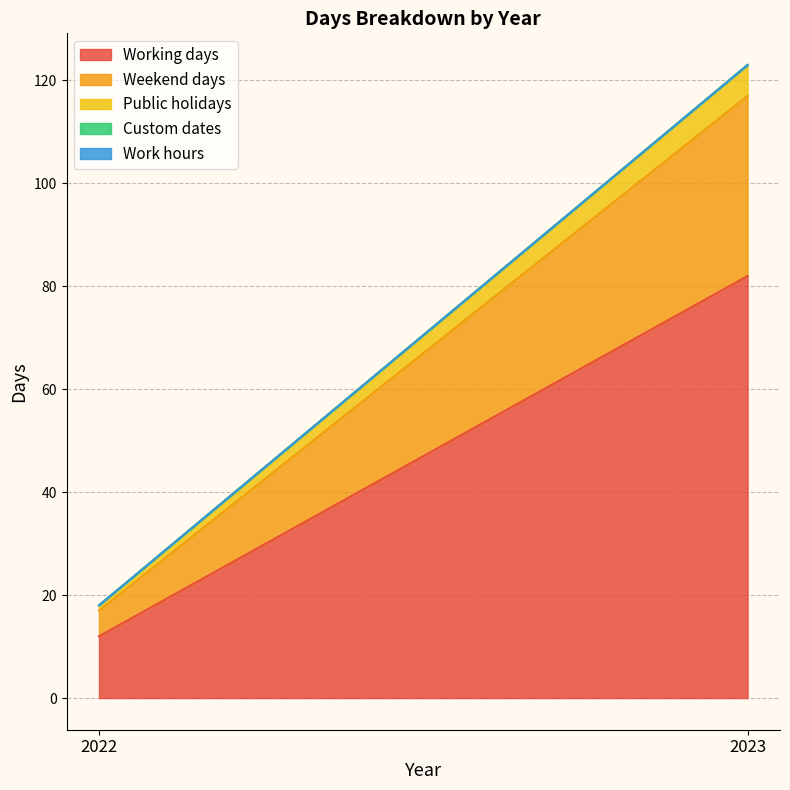

Rank the series at 2023 from highest to lowest value.

Working days, Weekend days, Public holidays, Custom dates, Work hours